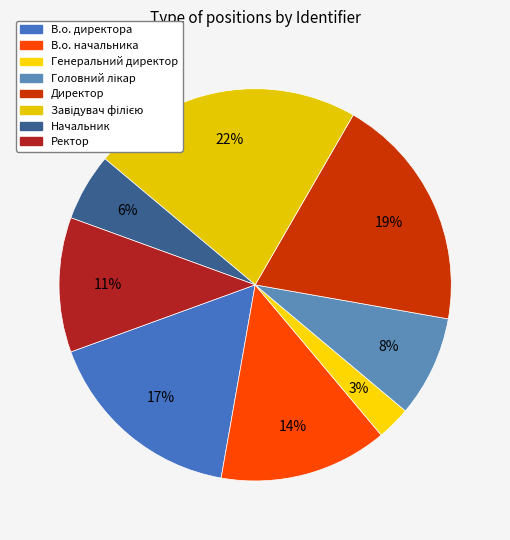

Count the number of slices in the pie.

8